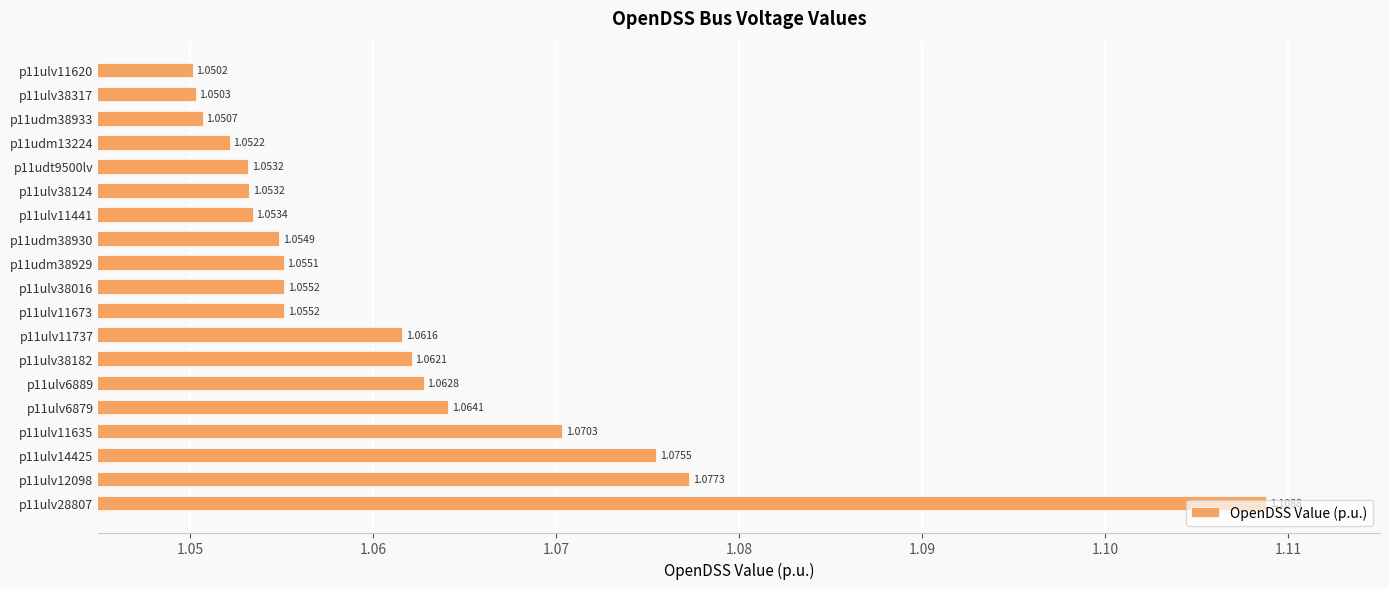

What is the ratio of the value at p11udm38929 to the value at p11ulv28807?

1.0